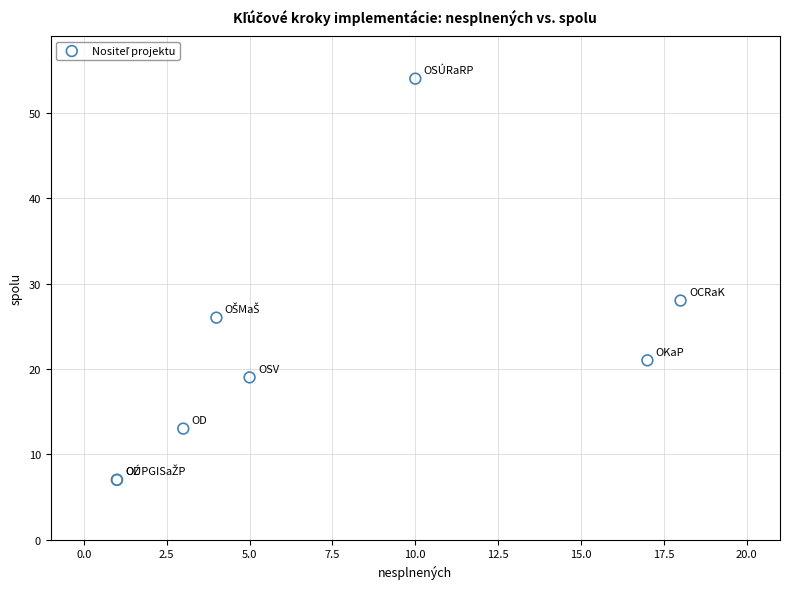

What Y value in the scatter plot is closest to 30?

28